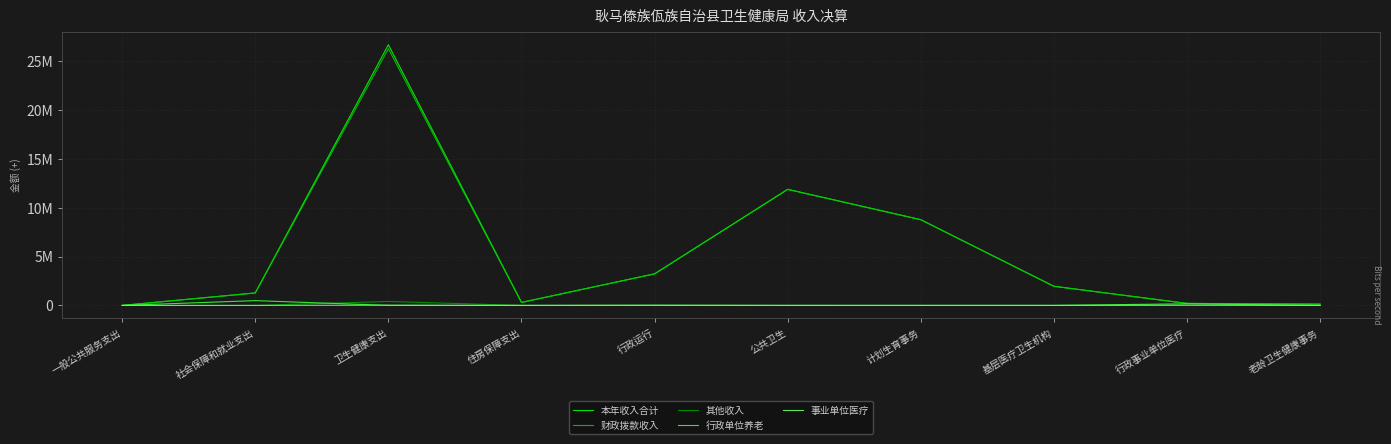

True or false: 事业单位医疗 and 其他收入 intersect in this chart.

True